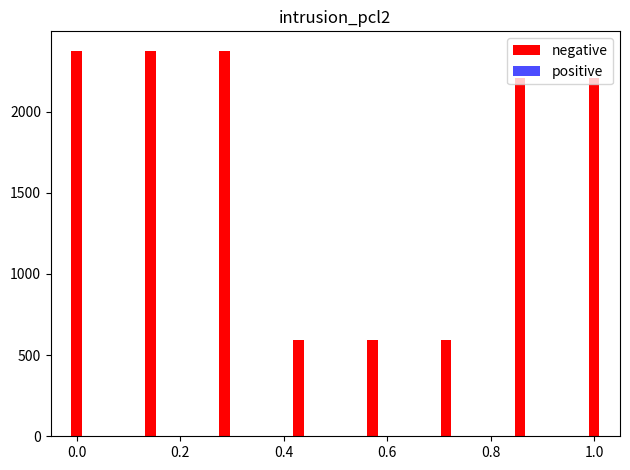

What is the value of the 6th bar from the left?

594